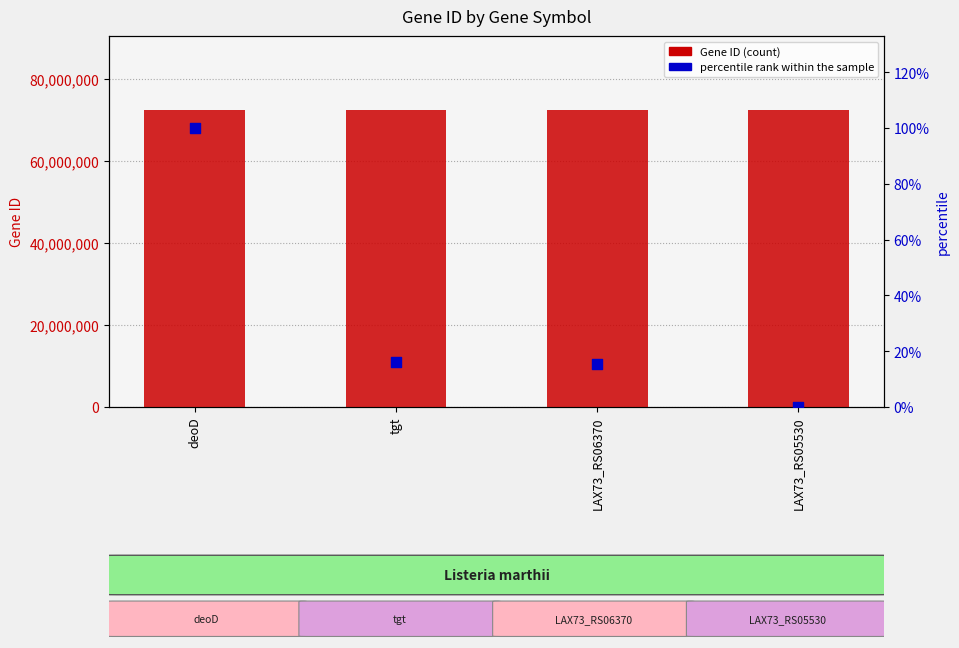

What is the total value across all series at tgt?

72458318.1